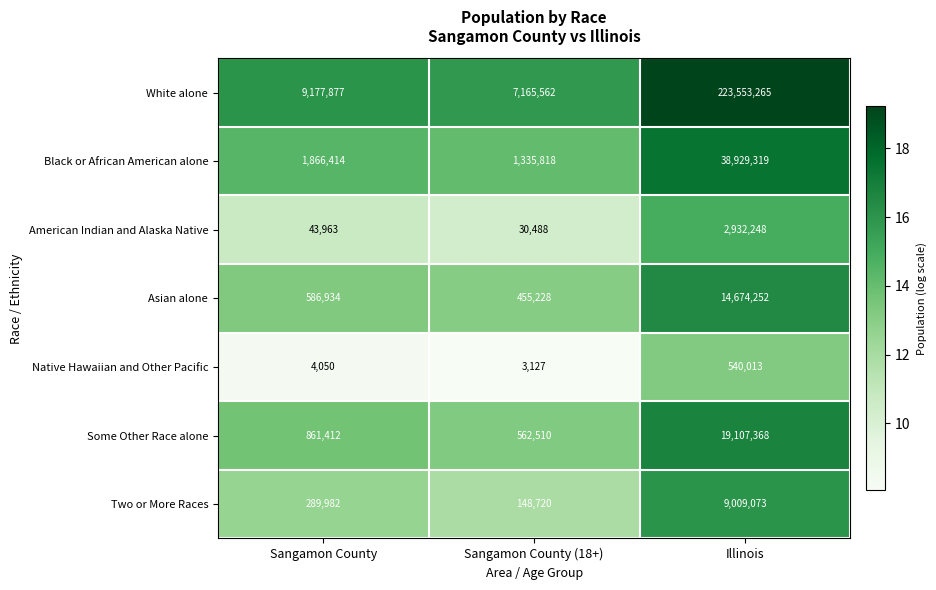

How many series are shown in this chart?

7